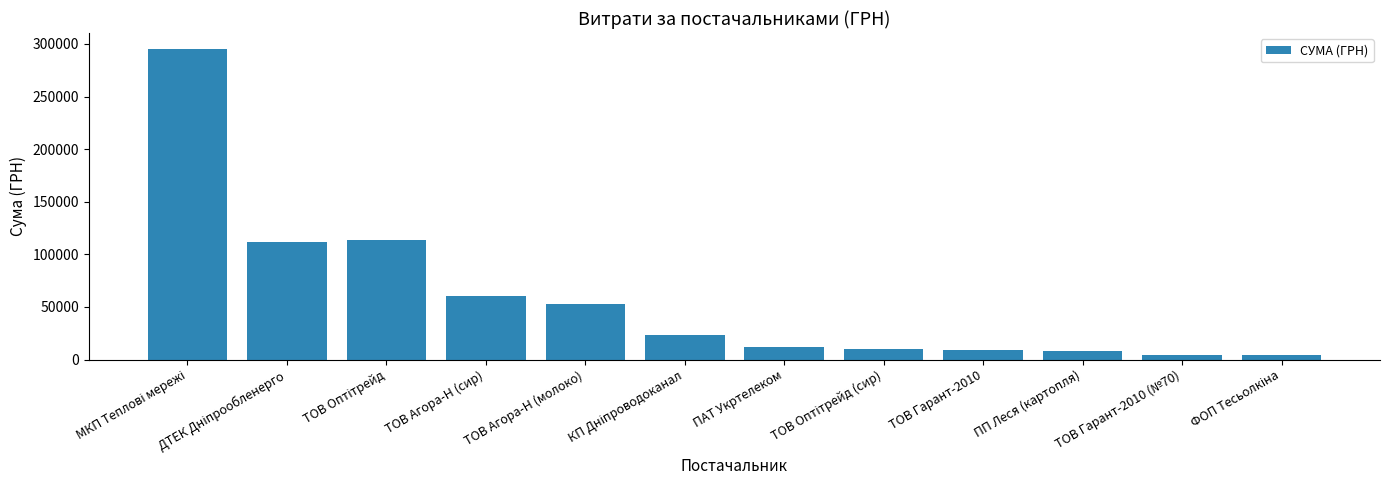

What is the change in value from ТОВ Агора-Н (сир) to ПАТ Укртелеком?

-48574.3